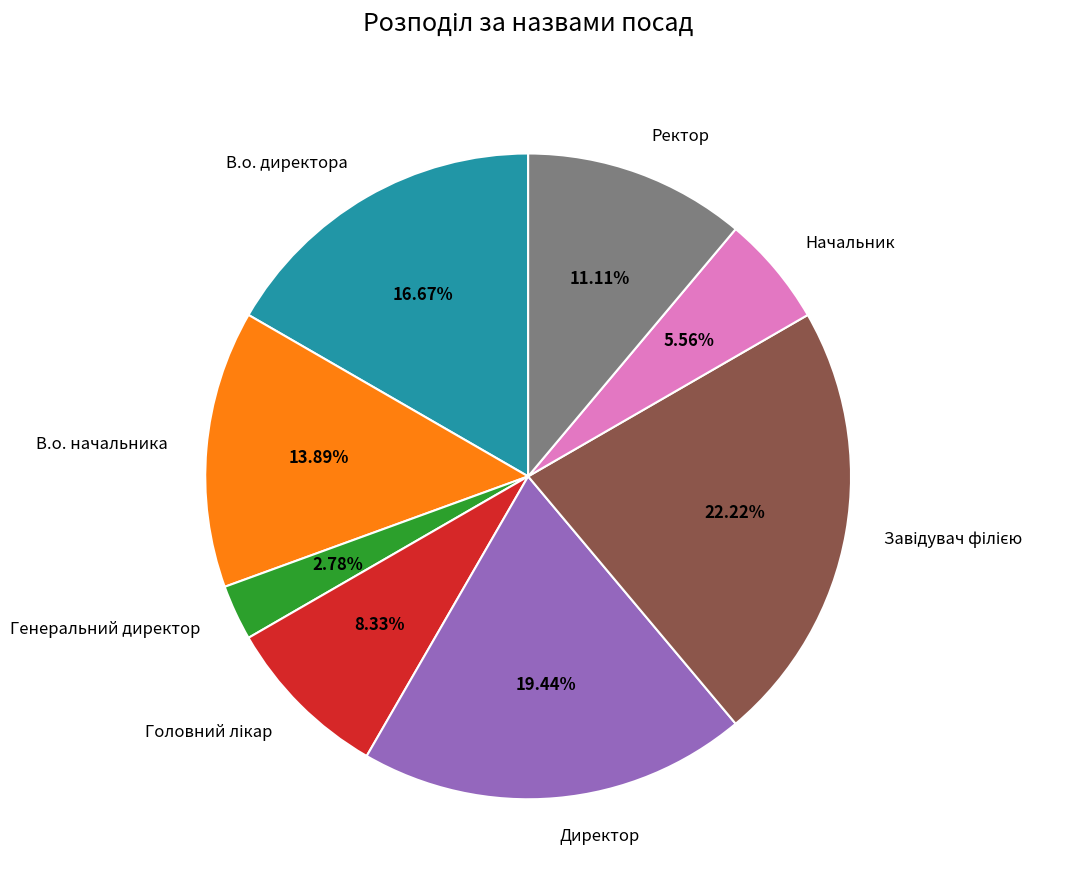

How many segments does this pie chart have?

8